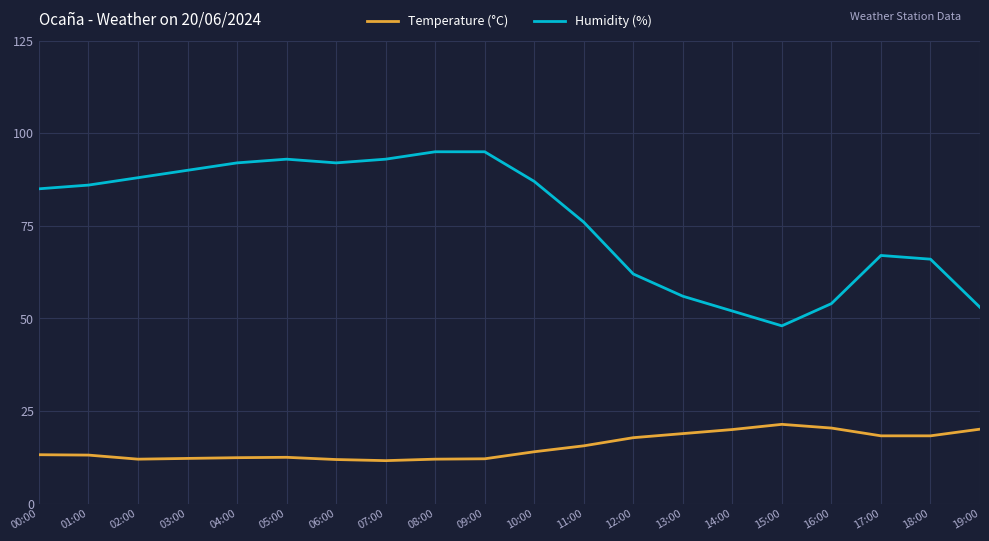

What are all the series names shown in the legend?

Temperature (°C), Humidity (%)